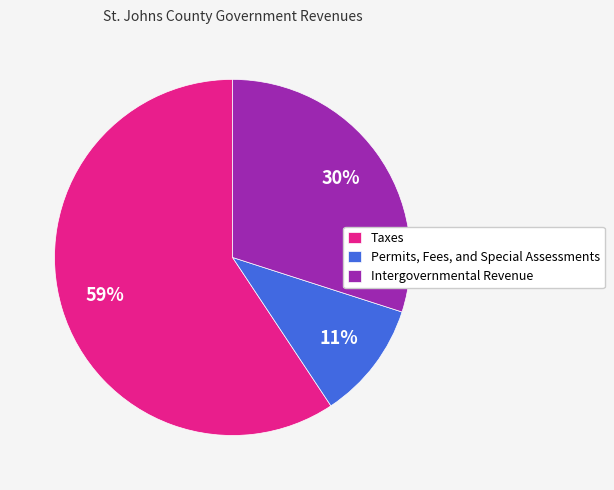

To the nearest percent, what portion does Intergovernmental Revenue represent?

30%